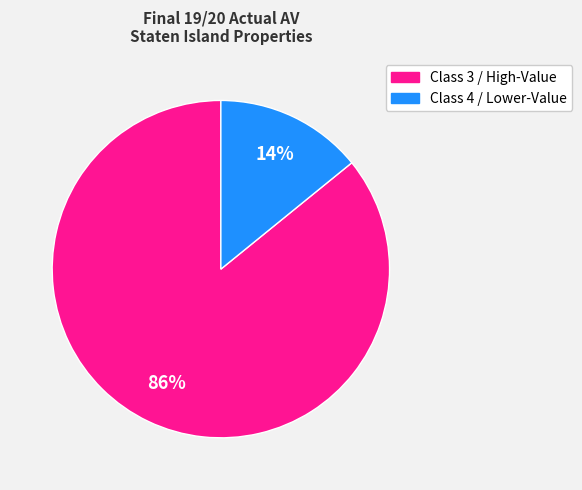

Does any single category account for the majority?

Yes